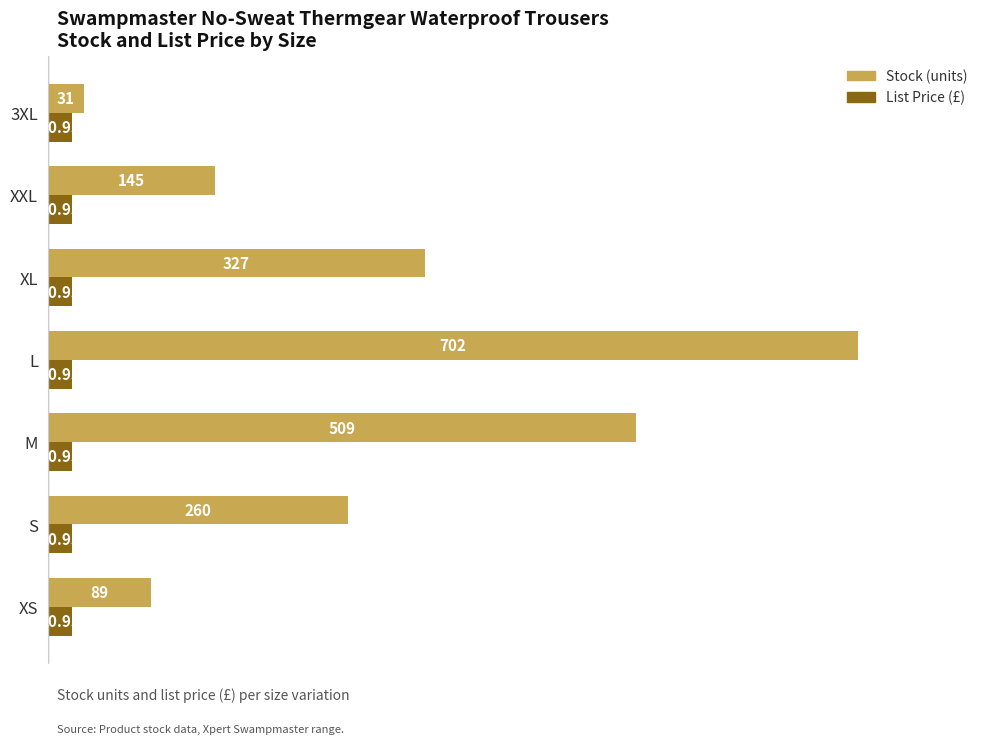

At which category is the sum across all series the highest?

L